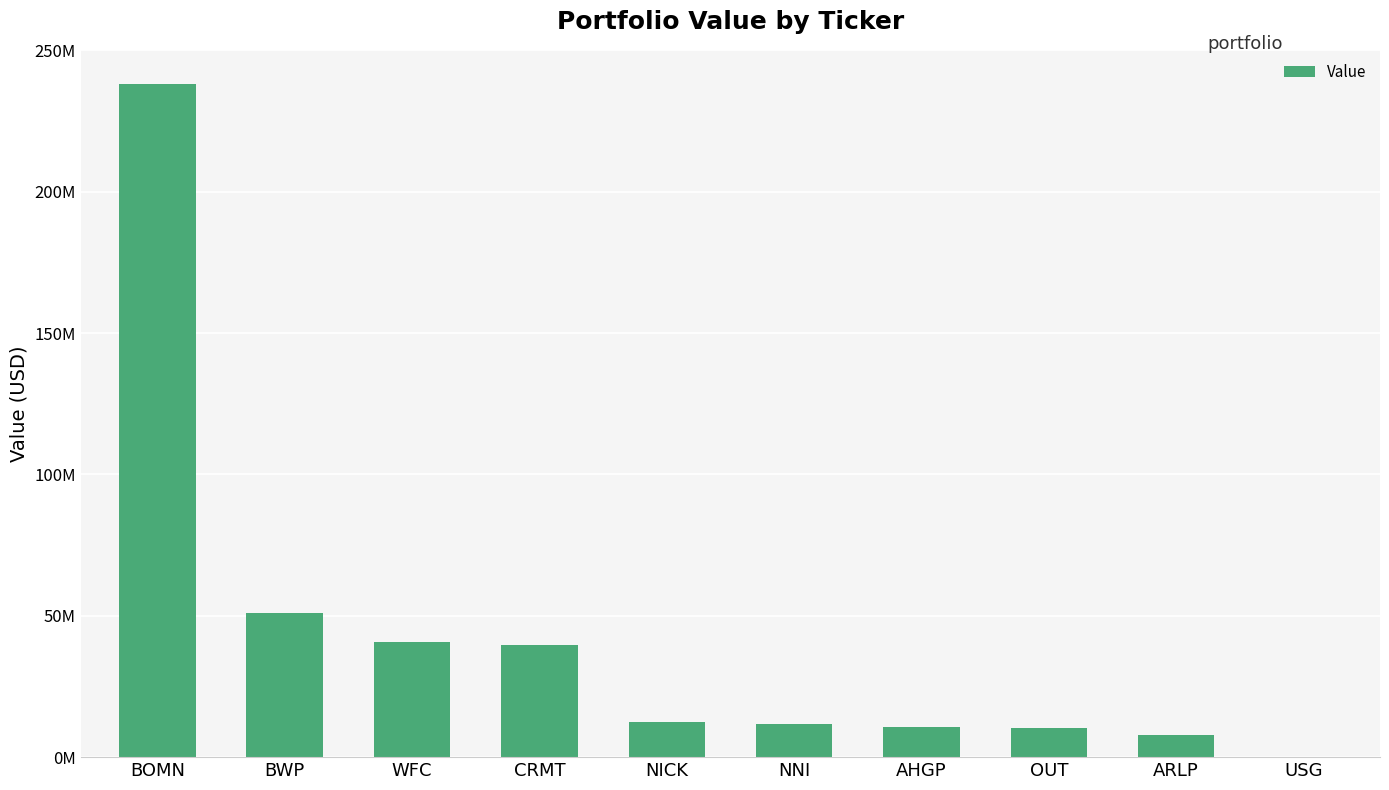

What is the value of the 4th bar from the left?

39623000